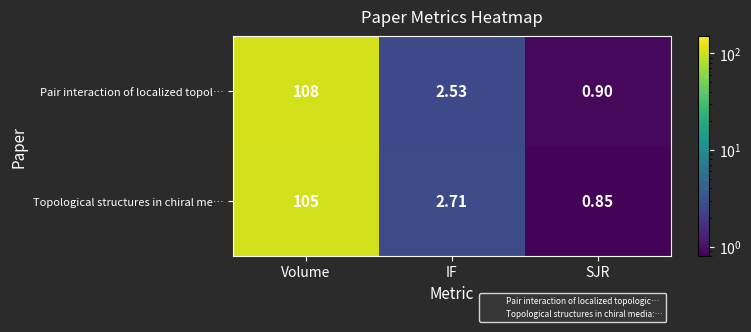

At which label does Topological structures in chiral me… reach its peak?

Volume